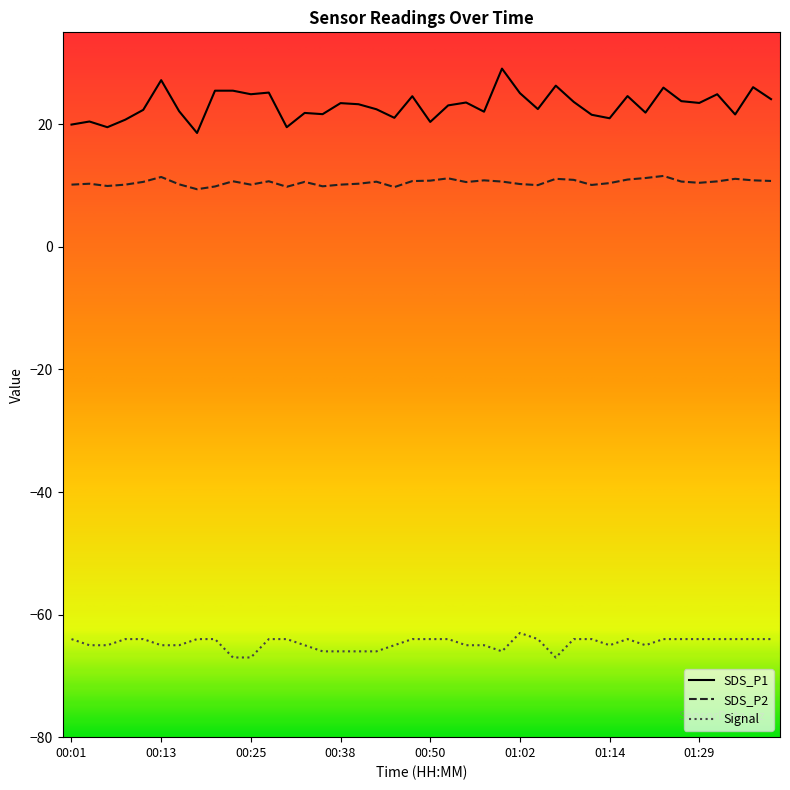

Which series has the widest spread of values?

SDS_P1